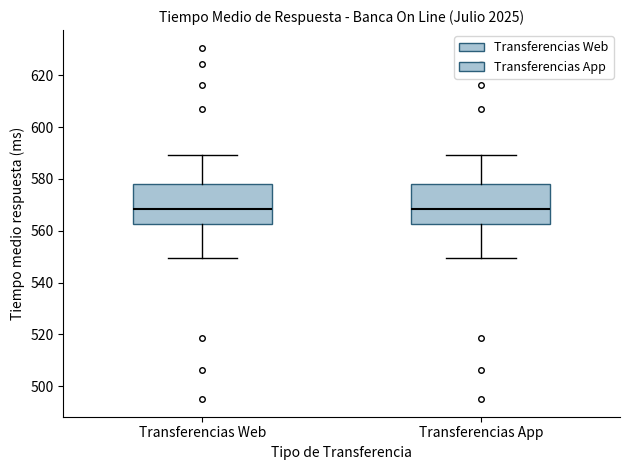

Reading left to right, read every box against the y-axis: the position of its median line, the range the box covers, and the ends of its whiskers. The values are not printed on the chart, so give them approximately, as read against the axis.

Transferencias Web: median 568, box 562 to 578, whiskers 550 to 590
Transferencias App: median 568, box 562 to 578, whiskers 550 to 590